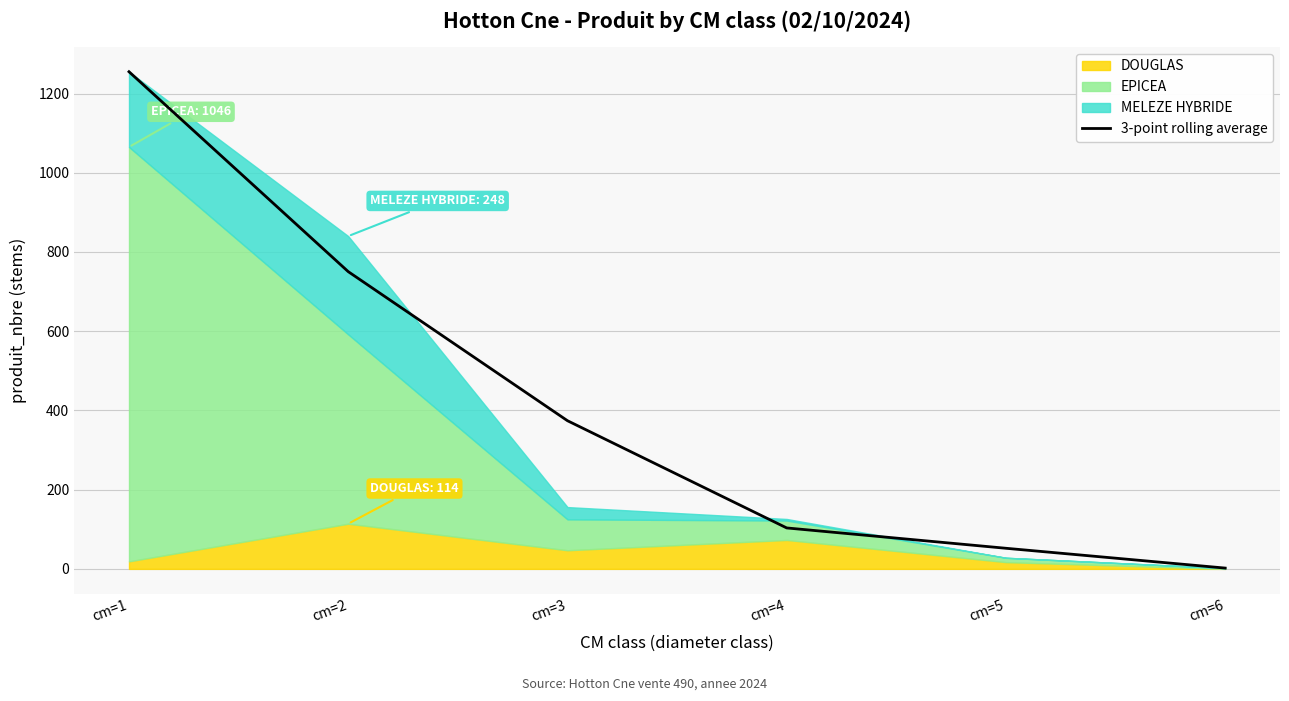

At which label does the data first exceed 374?

cm=1